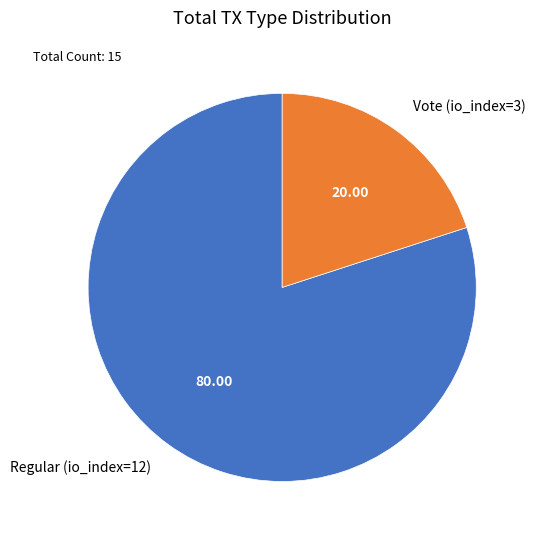

Is the sum of Regular (io_index=12) and Vote (io_index=3) greater than half?

Yes